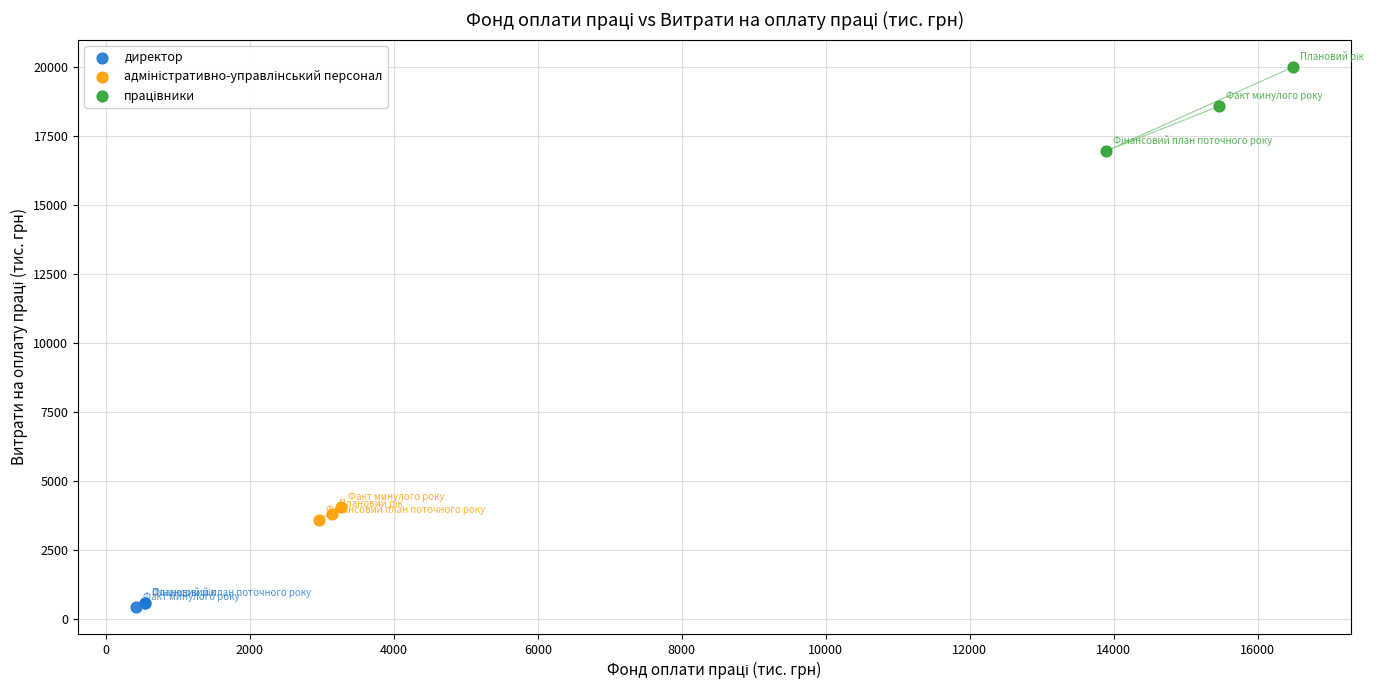

Which series contains the lowest Y value?

директор